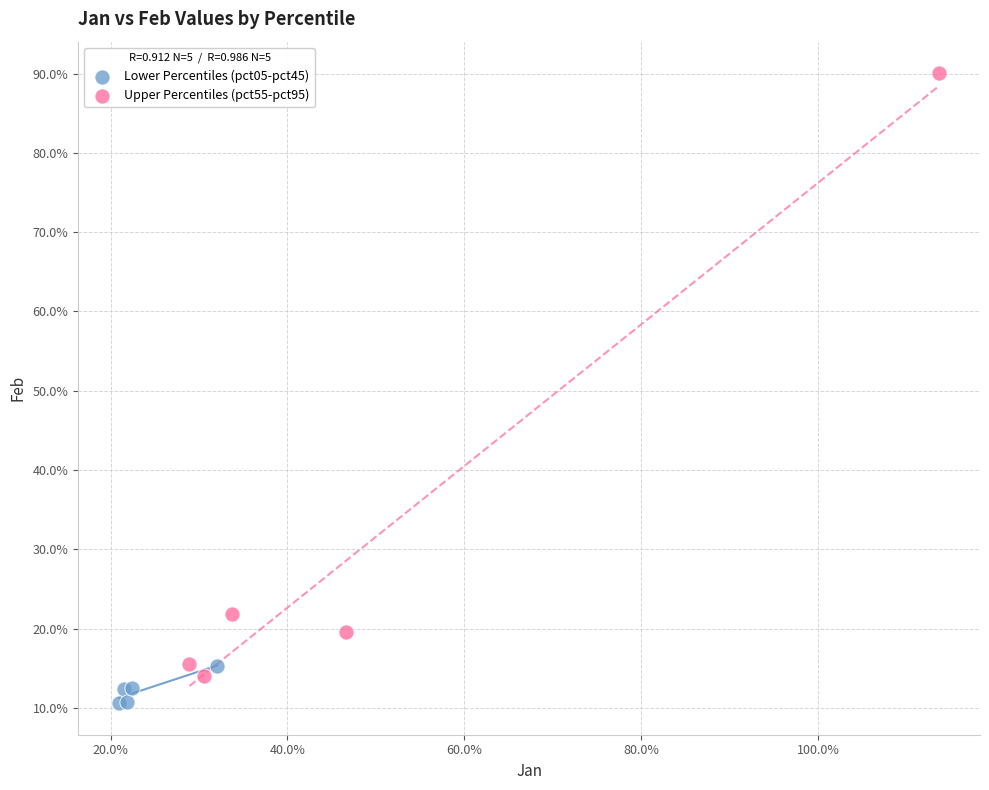

What are all the series names shown in the legend?

Lower Percentiles (pct05-pct45), Upper Percentiles (pct55-pct95)